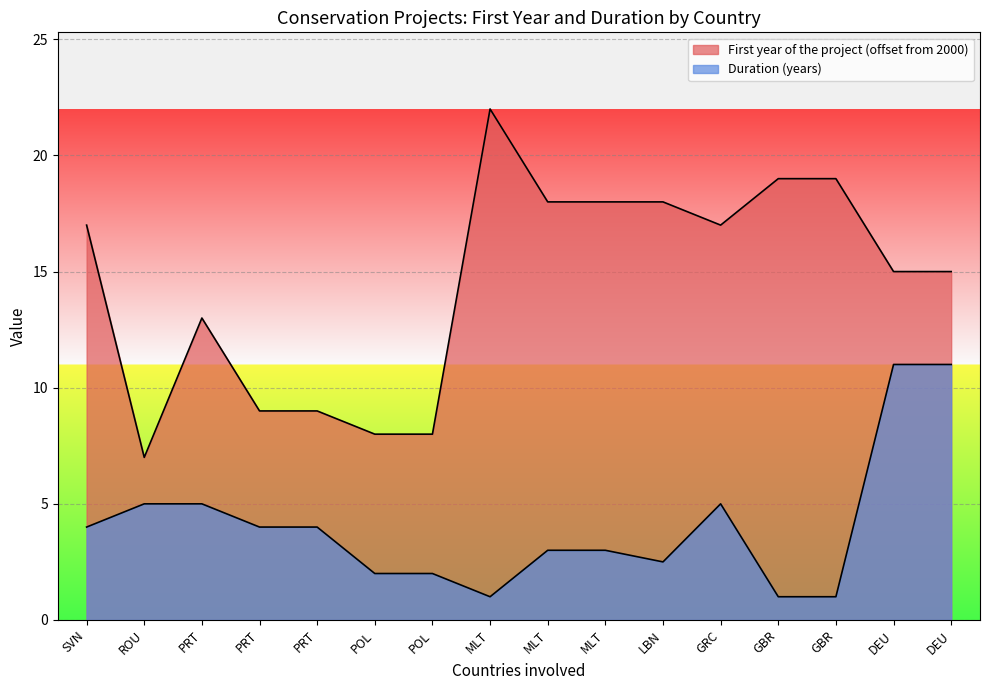

What is the difference between the highest and lowest values at DEU?

4.0